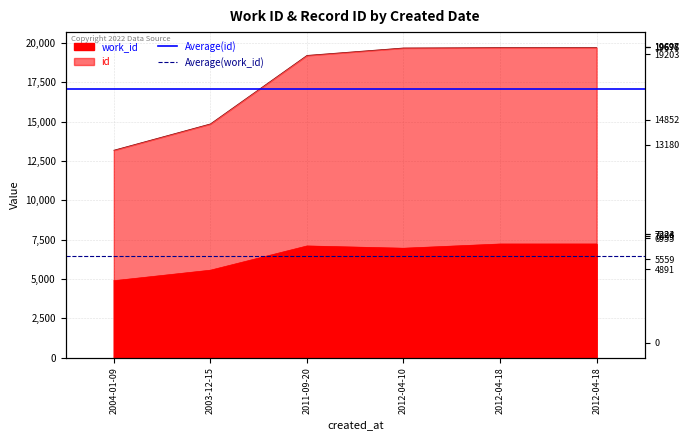

Read the Average(work_id) value at 2003-12-15.

6491.8